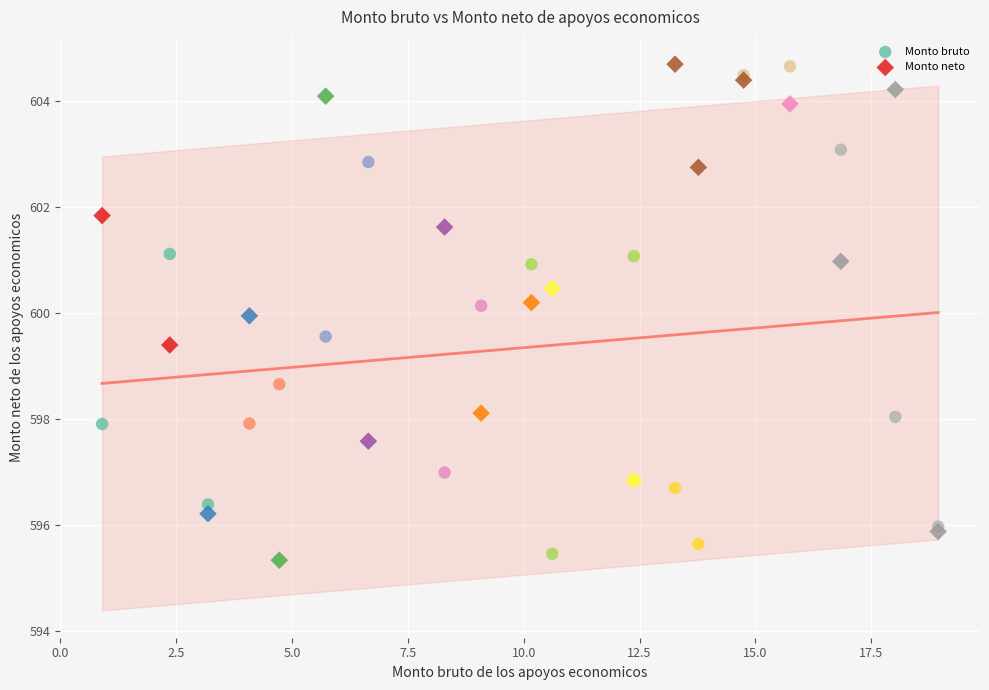

What are all the series names shown in the legend?

Monto bruto, Monto neto